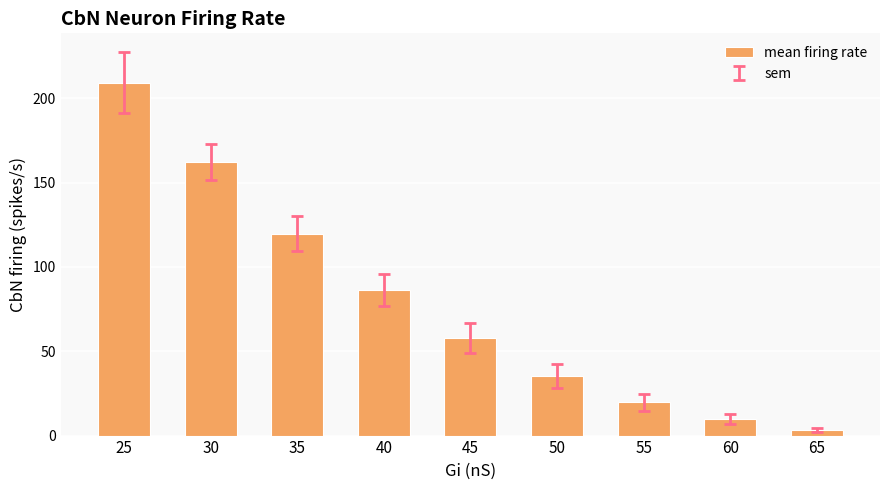

The chart shows a value of 260.9 at 30. True or false?

False